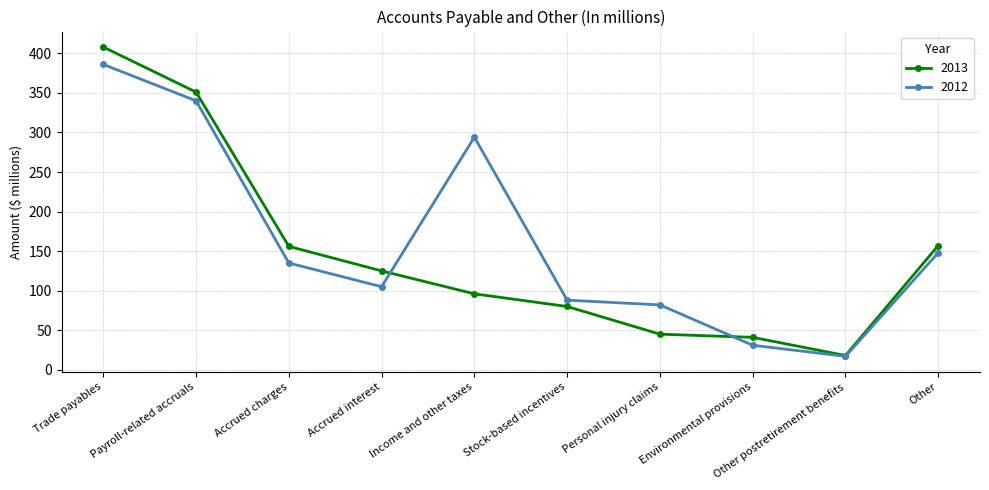

Which label corresponds to the smallest value in the chart?

Other postretirement benefits